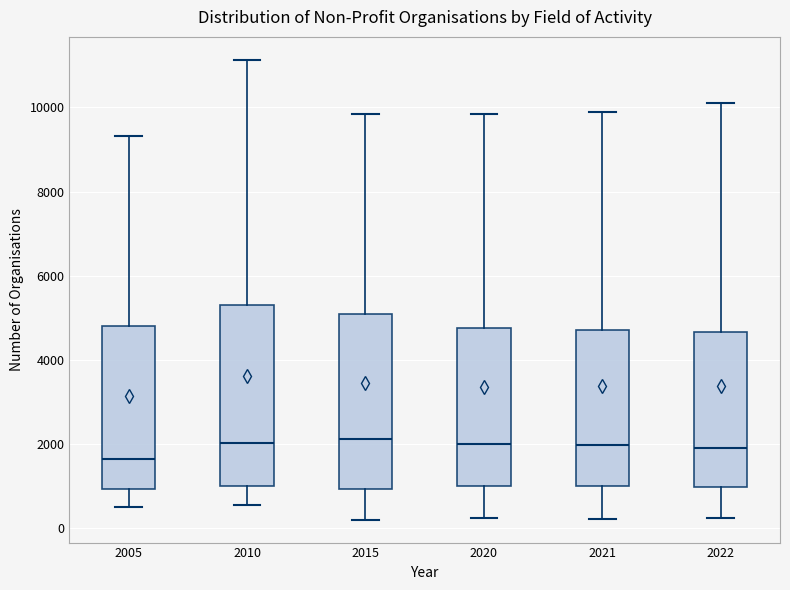

Where does the upper whisker of the box at x = 2020 end on the y-axis? The values are not printed on the chart, so give them approximately, as read against the axis.

9800